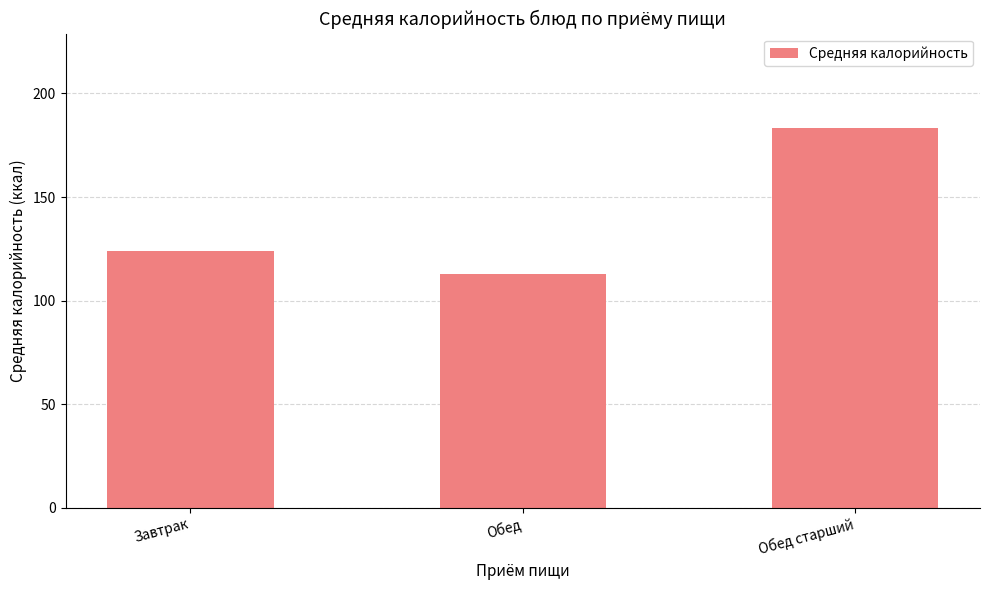

What is the change in value from Завтрак to Обед?

-10.9